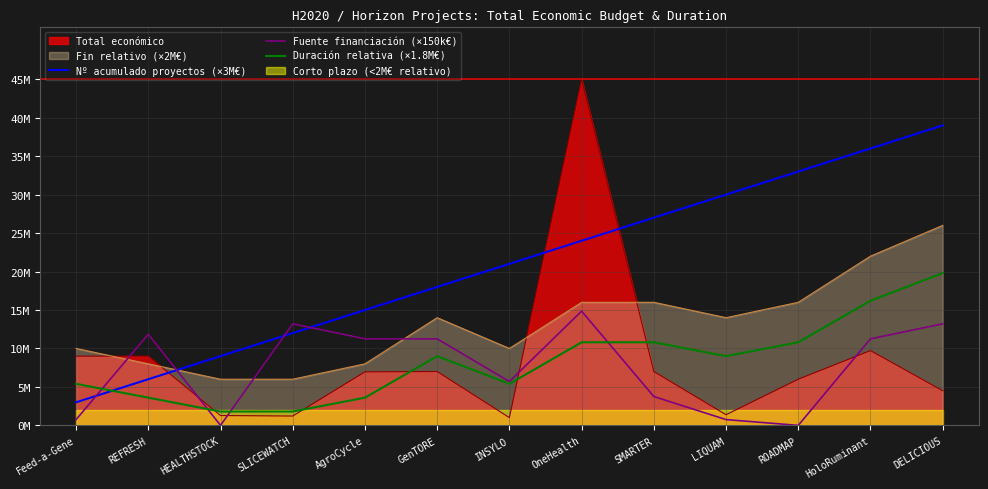

In Duración relativa (×1.8M€), how many points are higher than both neighbors (excluding endpoints)?

1